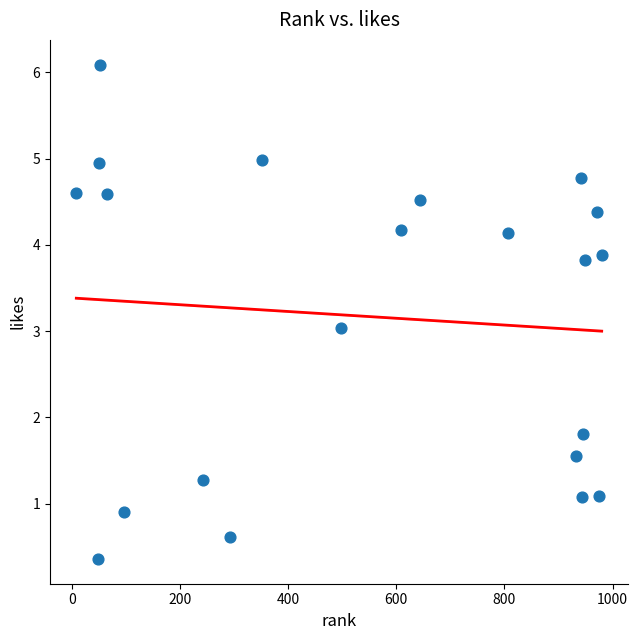

What is the range of X values (max minus min)?

972.0